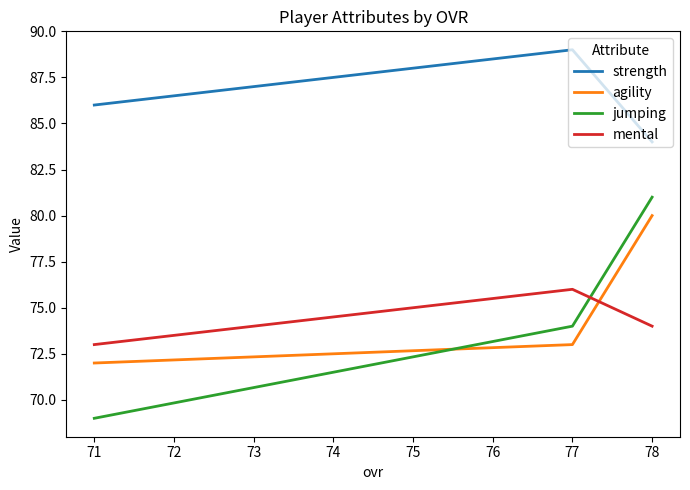

What is the average value of the agility series?

75